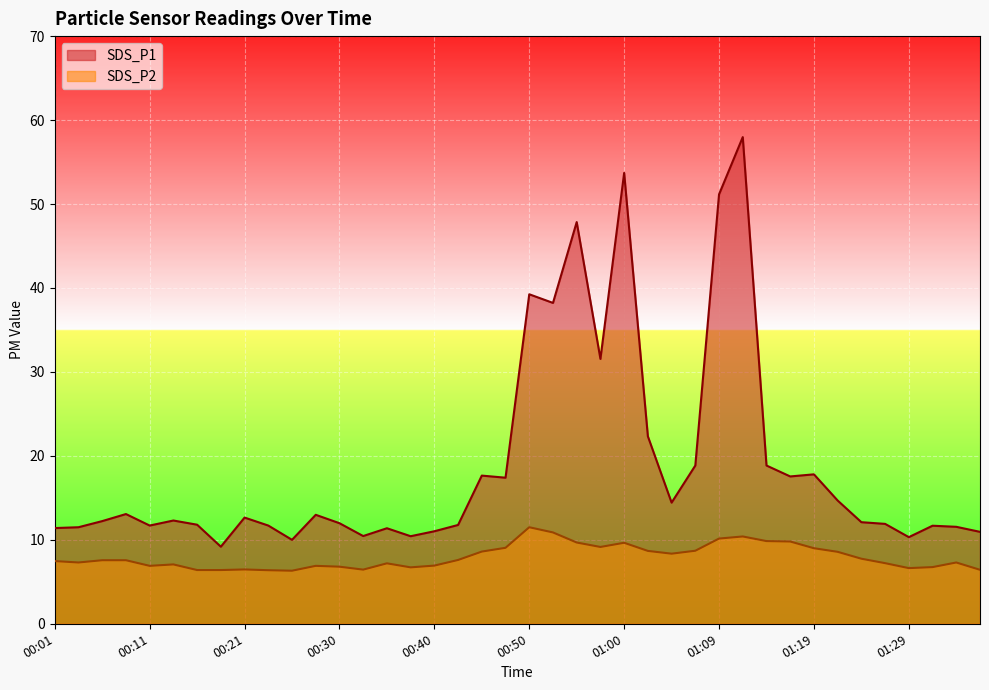

True or false: SDS_P1 and SDS_P2 cross at least once.

False